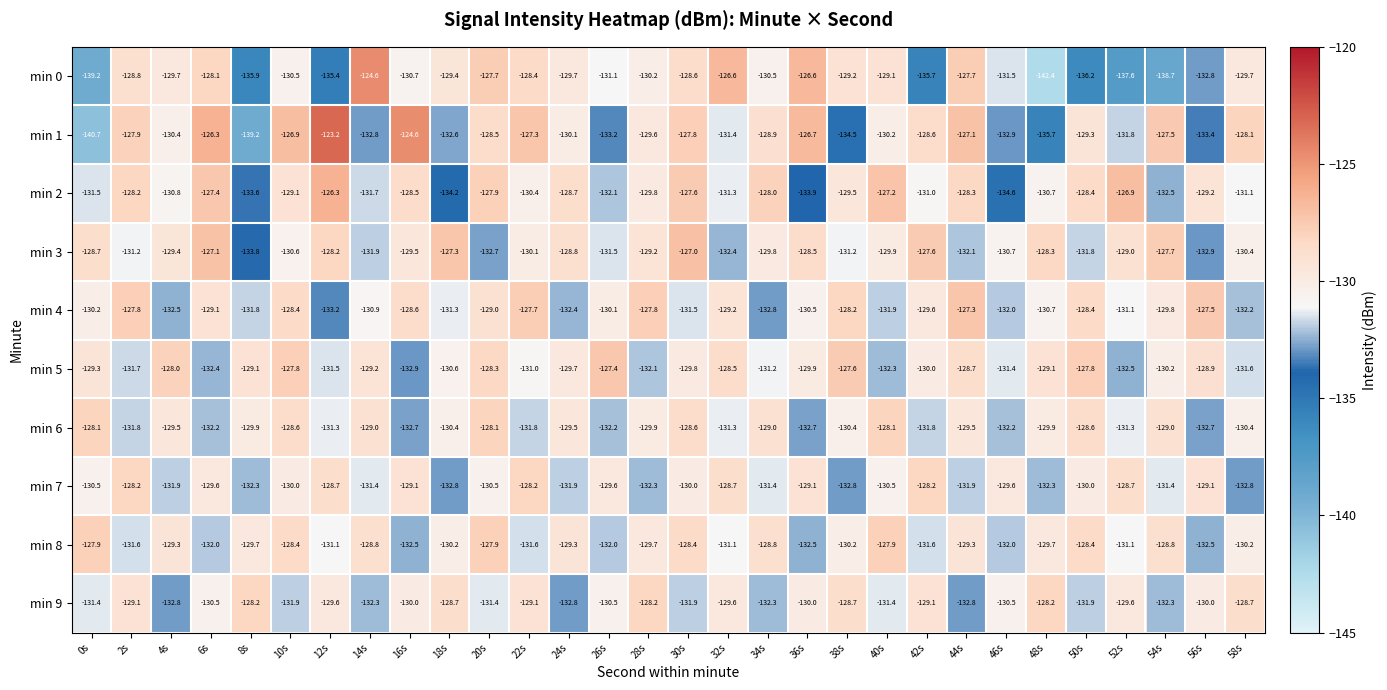

Is it true that min 9 equals -88.9 at 2s?

False